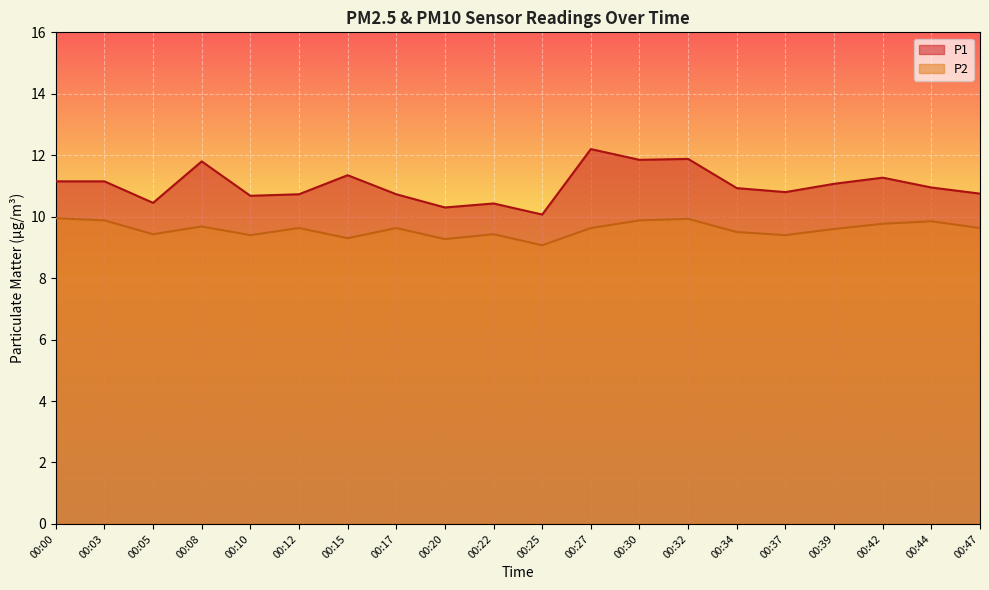

True or false: P1 and P2 intersect in this chart.

False